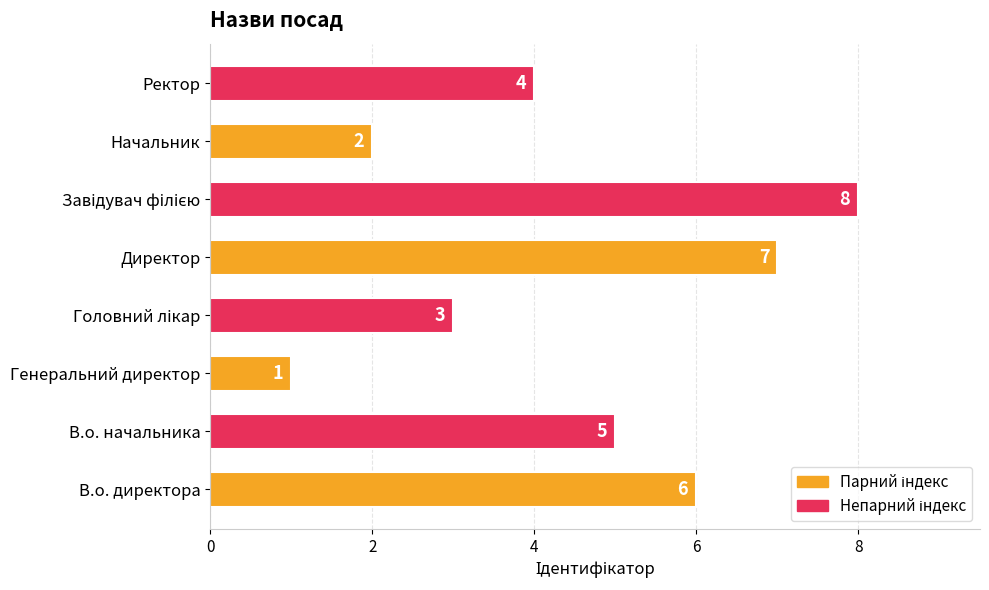

At which category does the chart reach its minimum across all series?

Генеральний директор